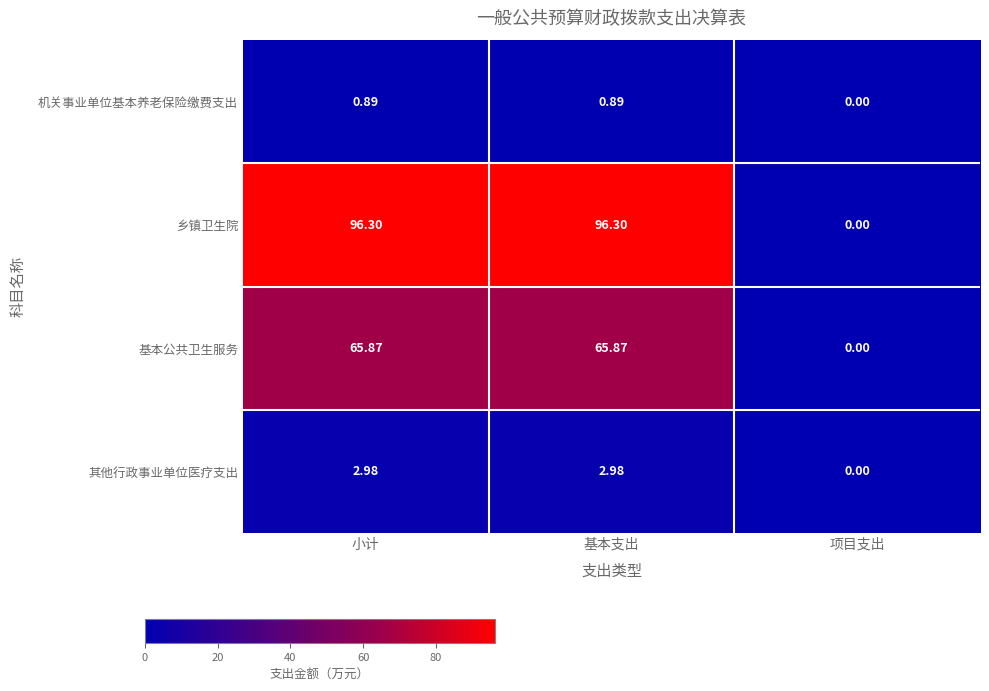

Where is 乡镇卫生院 nearest to the value 48?

项目支出